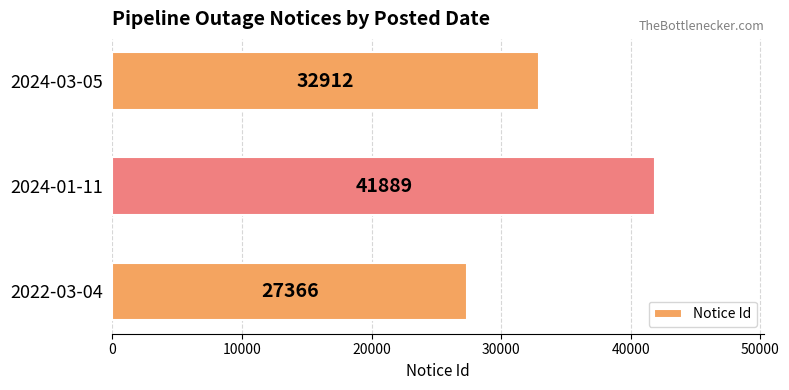

How many data points does each series have?

3